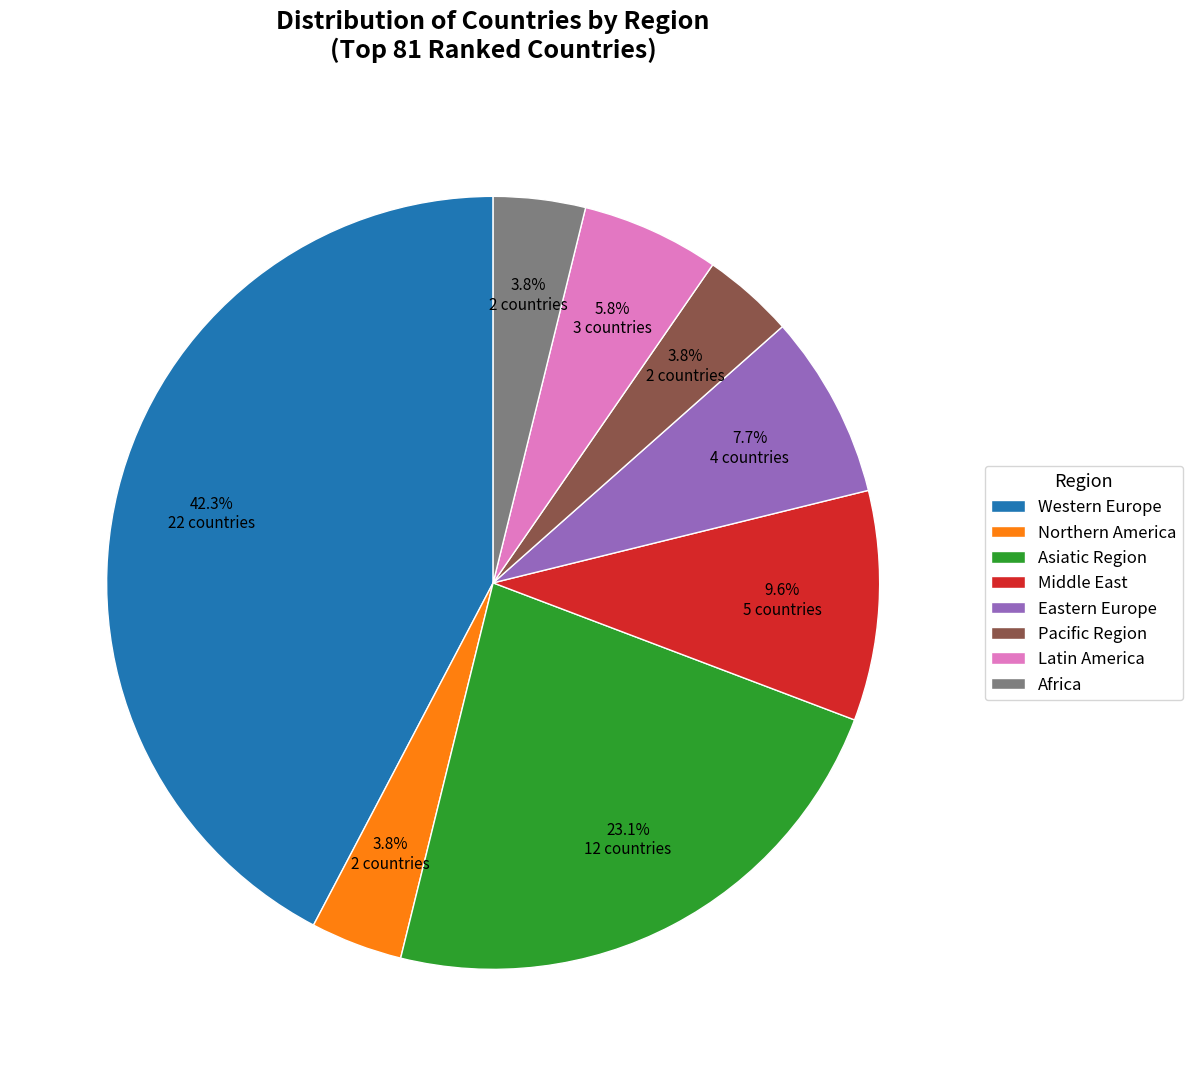

How many slices are in this pie chart?

8